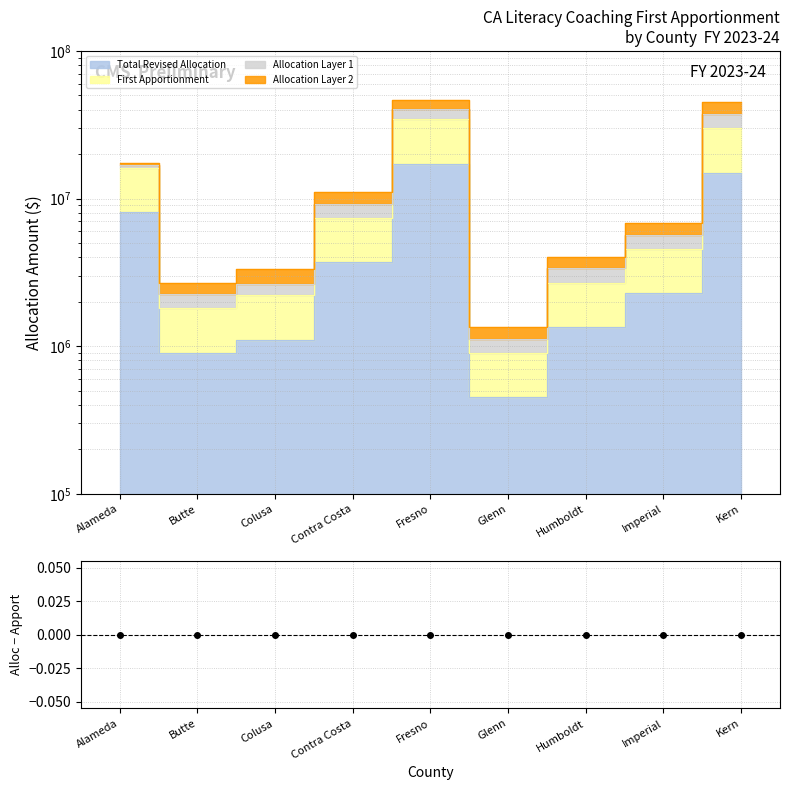

True or false: Total Revised Allocation has a value of 26289384 at Kern.

False